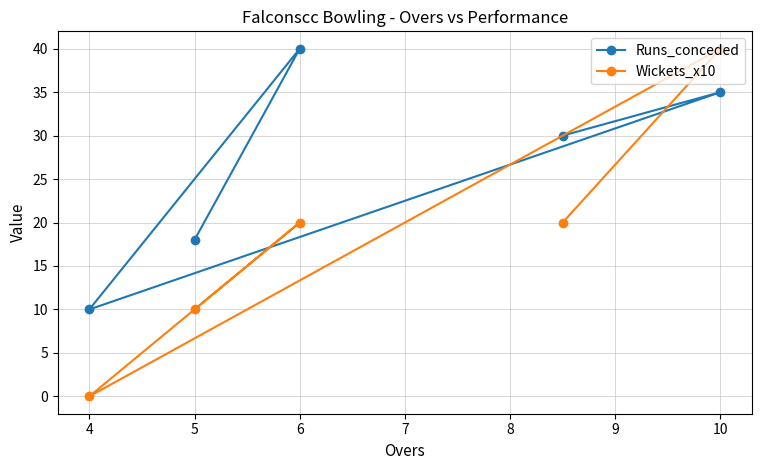

What is the difference between the maximum and second lowest values in the Wickets_x10 series?

30